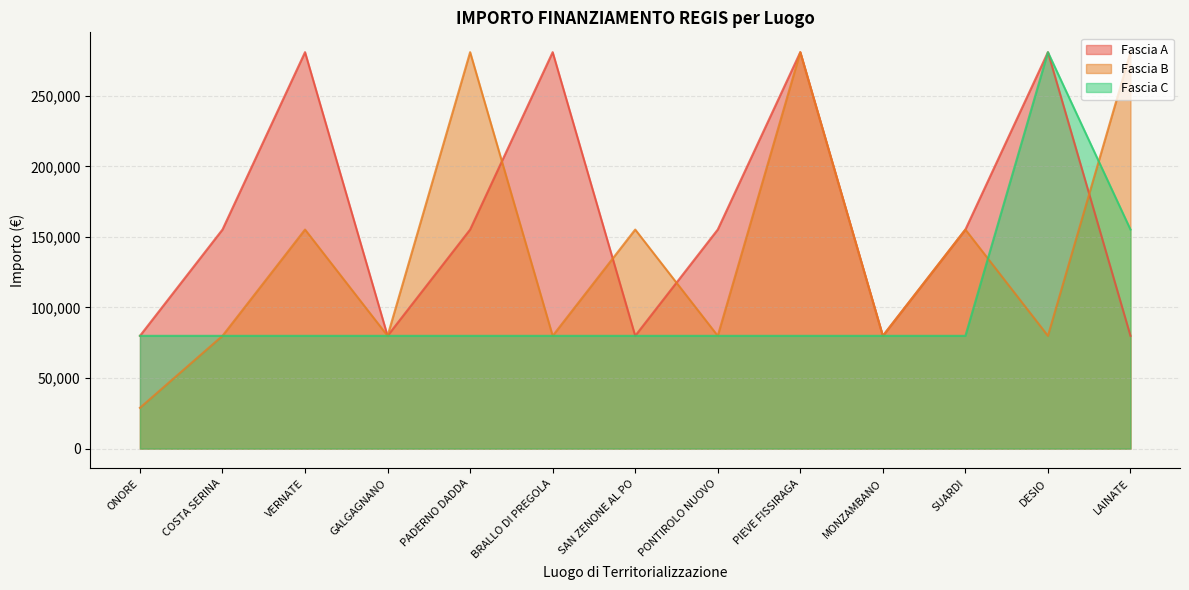

Which category has the highest value in the Fascia B series?

PADERNO DADDA